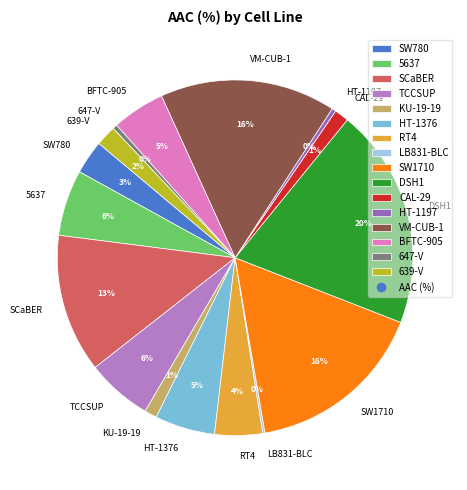

Between 5637 and RT4, which is larger?

5637